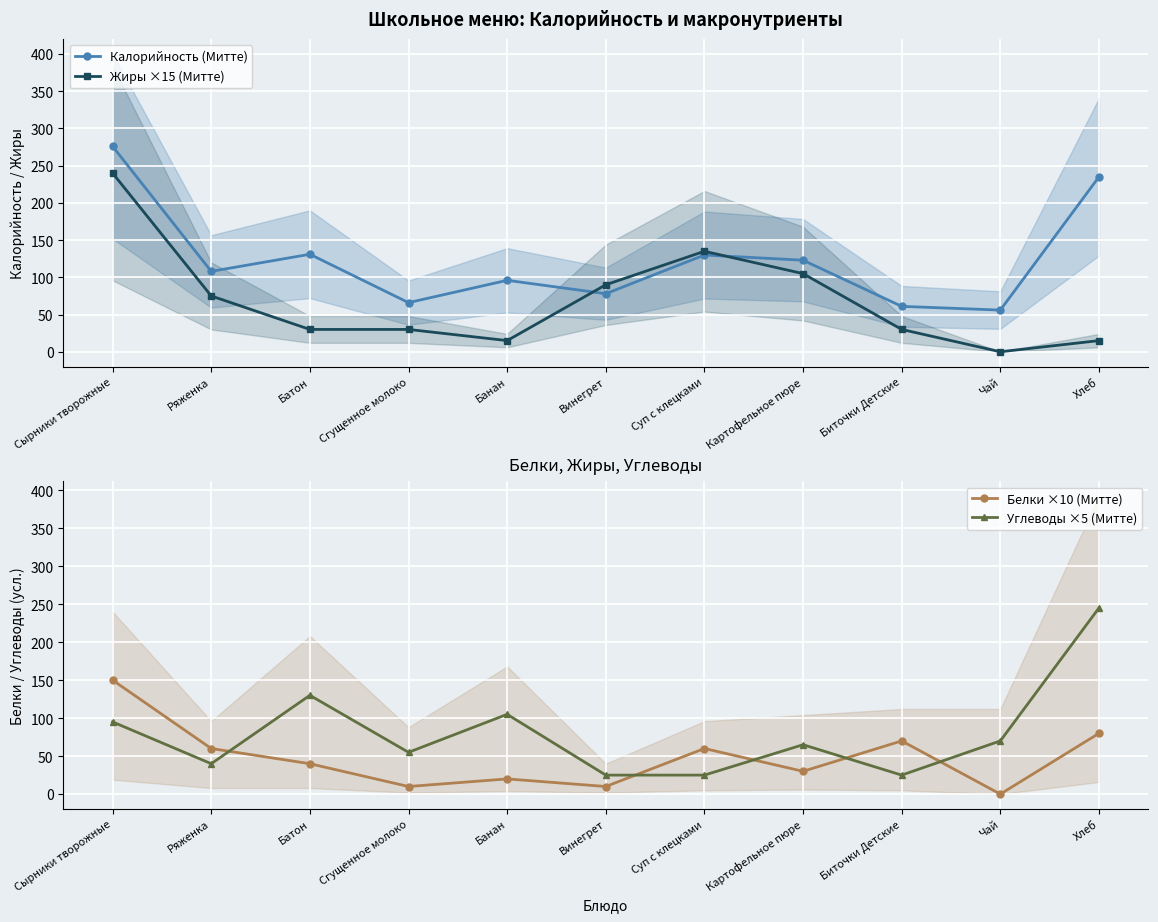

True or false: Калорийность (Митте) and Углеводы ×5 (Митте) cross at least once.

True